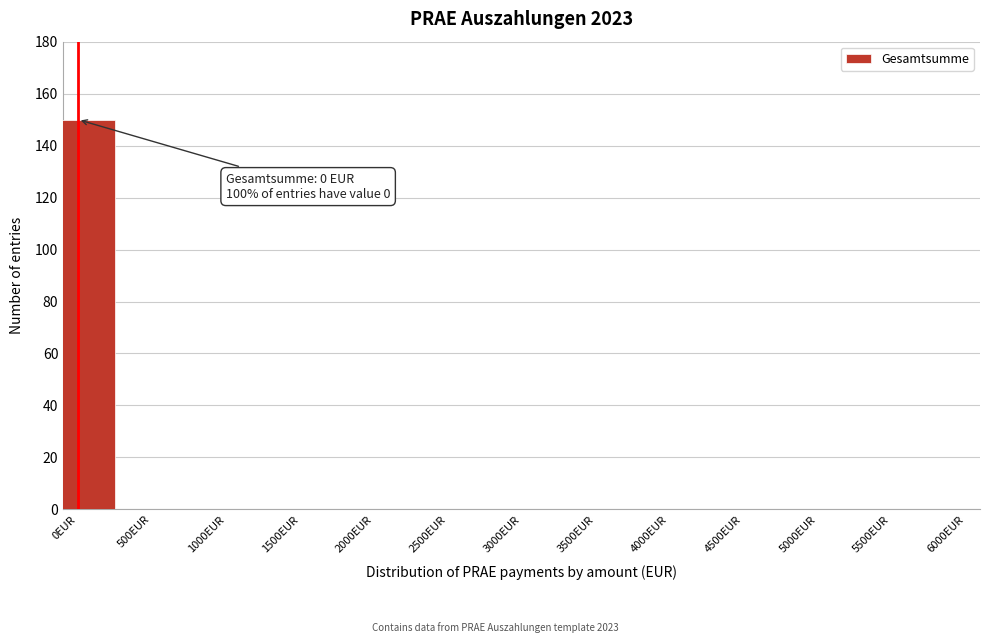

Reading right to left, extract all data points from this chart.

5500EUR=0	5000EUR=0	4500EUR=0	4000EUR=0	3500EUR=0	3000EUR=0	2500EUR=0	2000EUR=0	1500EUR=0	1000EUR=0	500EUR=0	0EUR=150